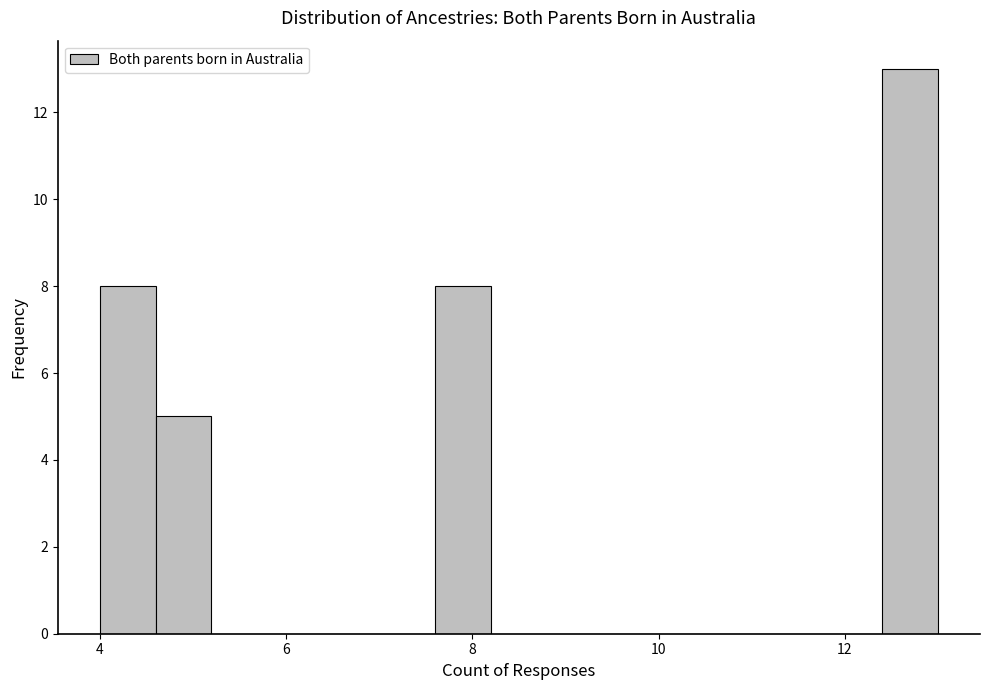

Read against the x-axis, roughly where is the centre of the tallest bar?

12.8